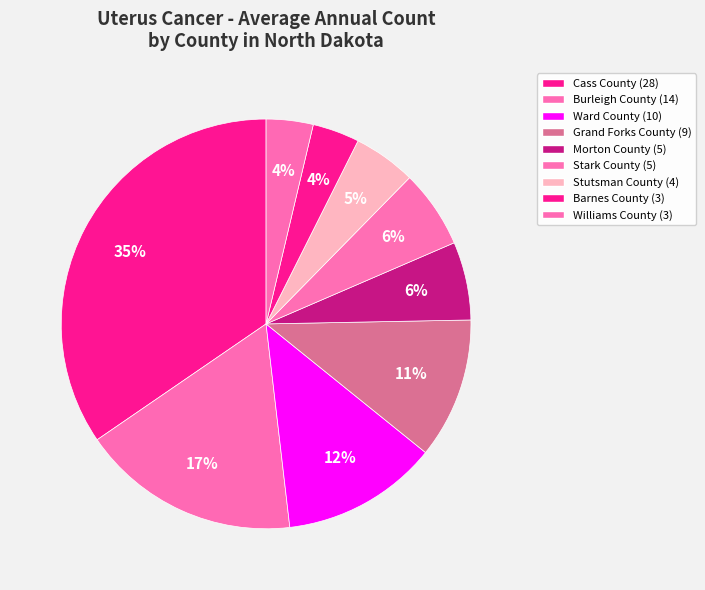

Which slice is the smallest?

Barnes County